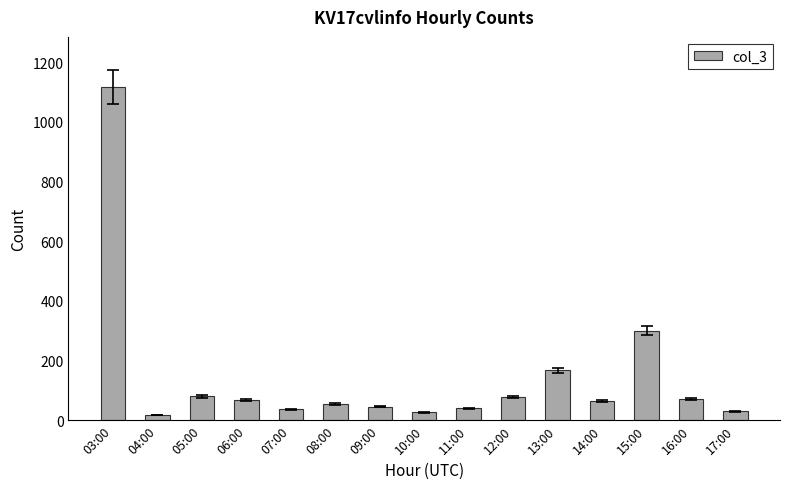

Where is the data nearest to the value 567?

15:00